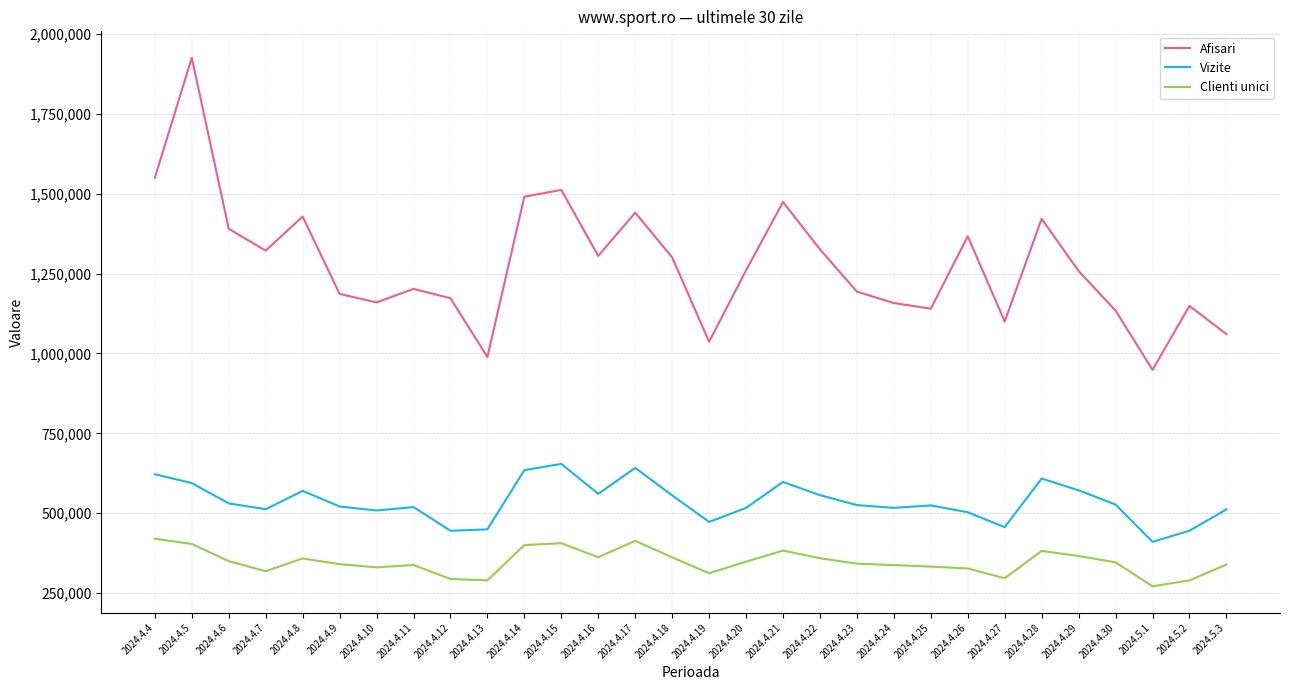

At which label does Vizite first exceed 525576?

2024.4.4